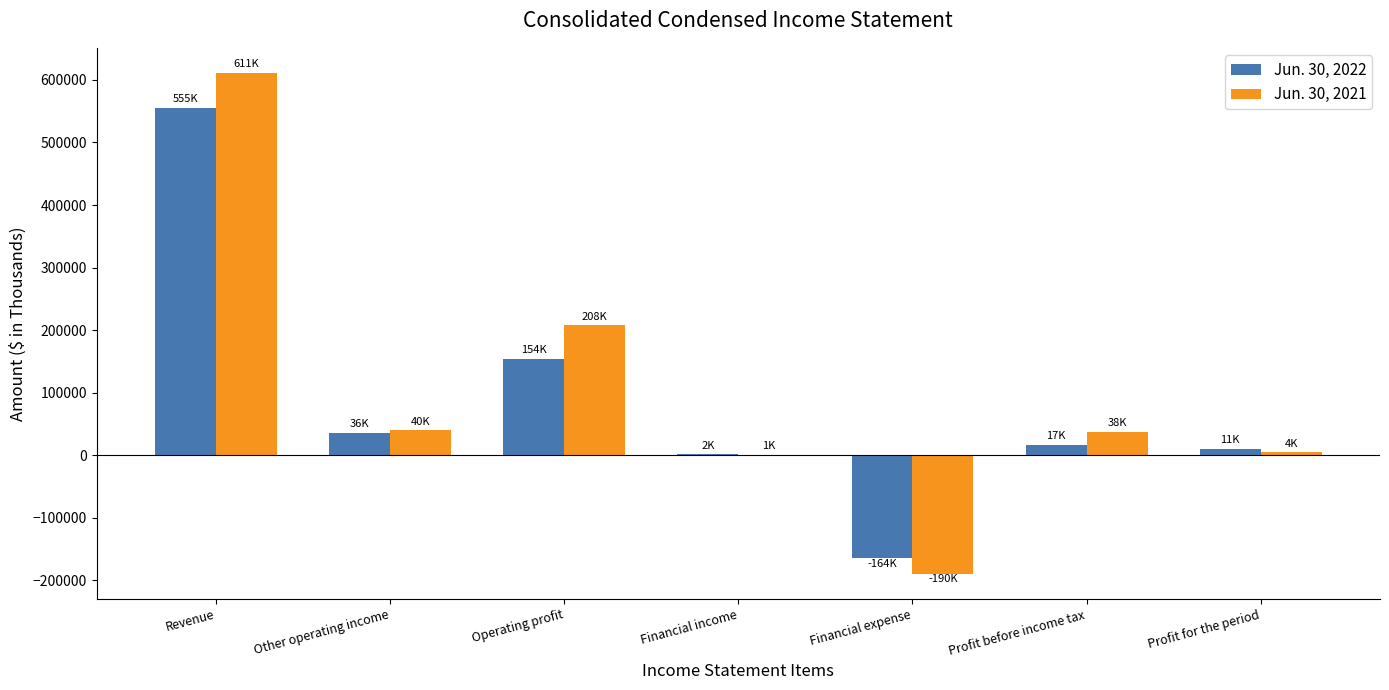

Which series has the largest total across all categories?

Jun. 30, 2021